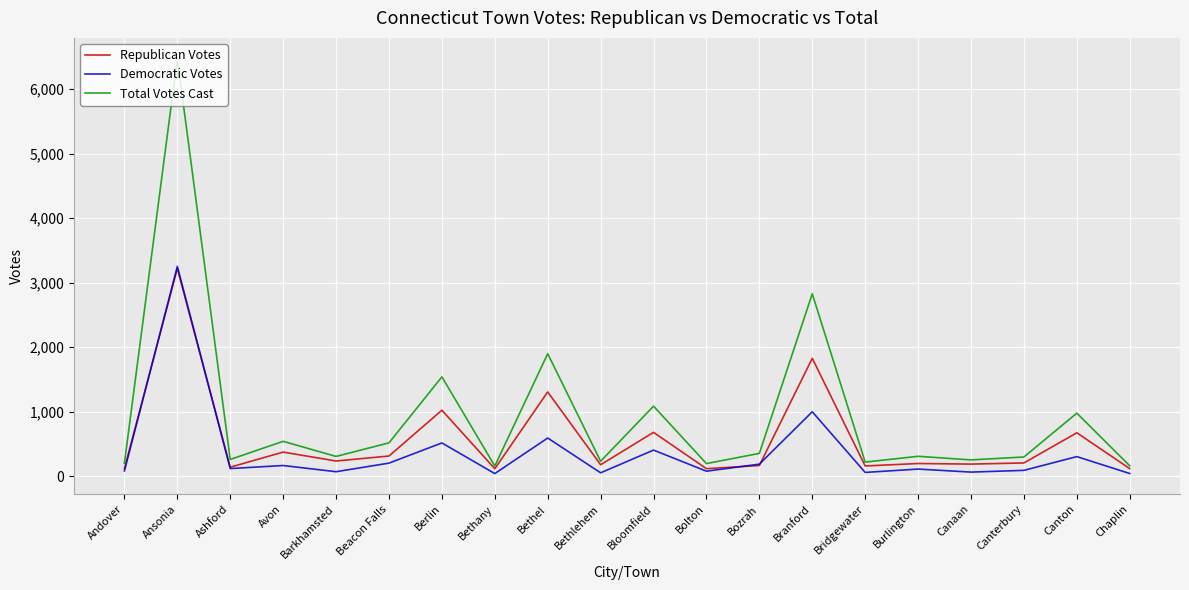

What are all the series names shown in the legend?

Republican Votes, Democratic Votes, Total Votes Cast